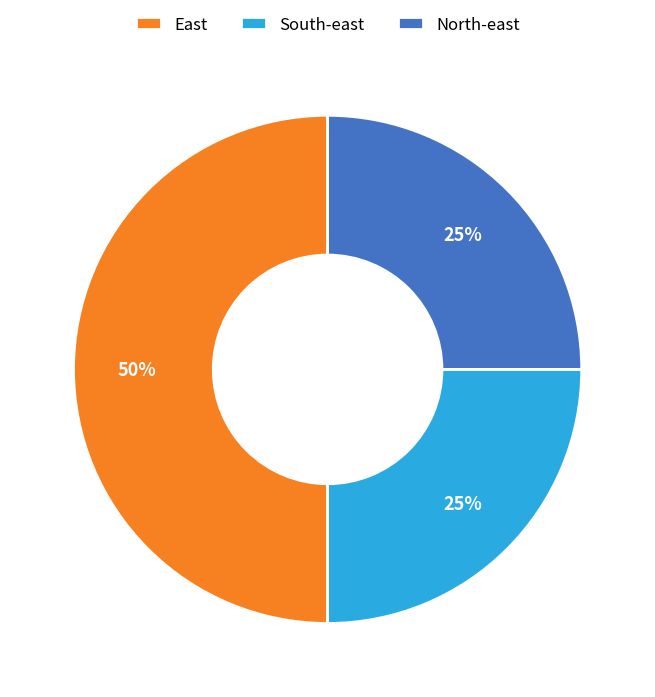

True or false: South-east accounts for 15% of the total.

False